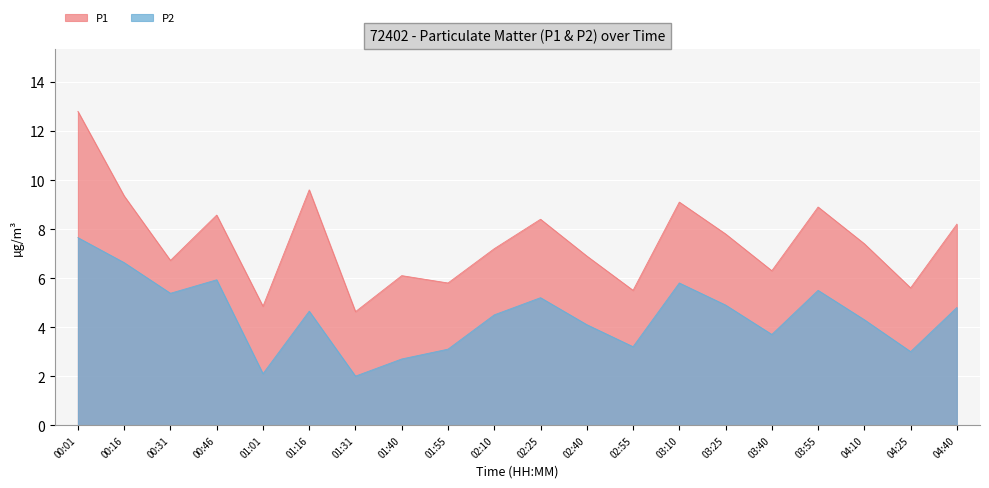

In P1, how many points are higher than both neighbors (excluding endpoints)?

6